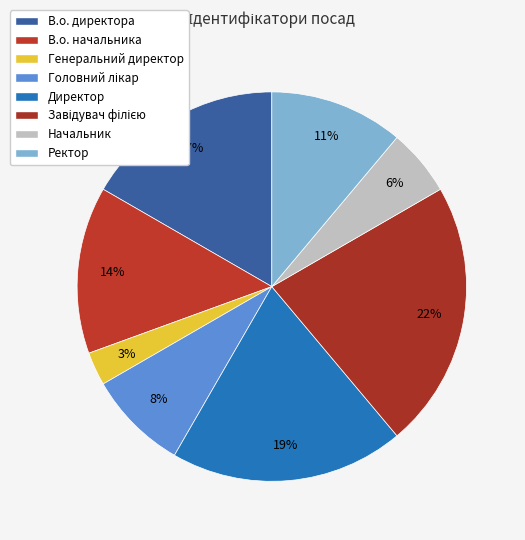

Which has a higher value, Директор or В.о. начальника?

Директор